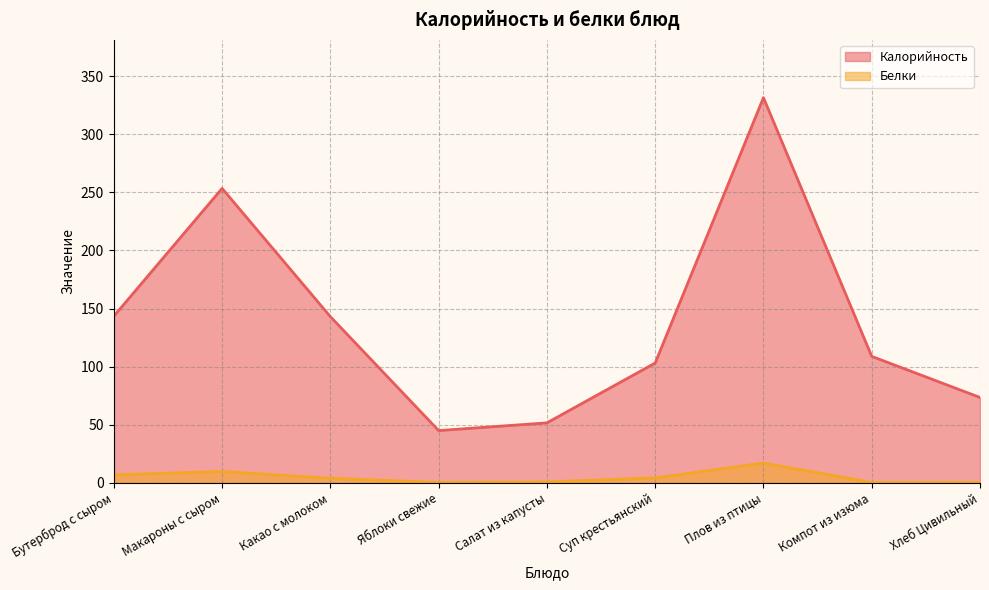

What position from the left is Плов из птицы?

7